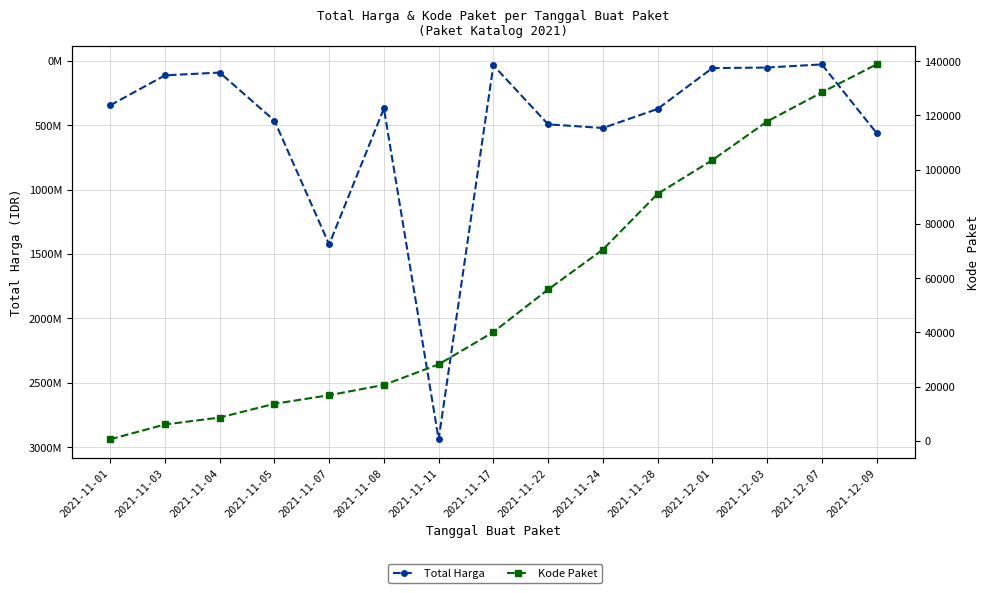

What is the difference between the Total Harga values at 2021-12-09 and 2021-11-03?

447509730